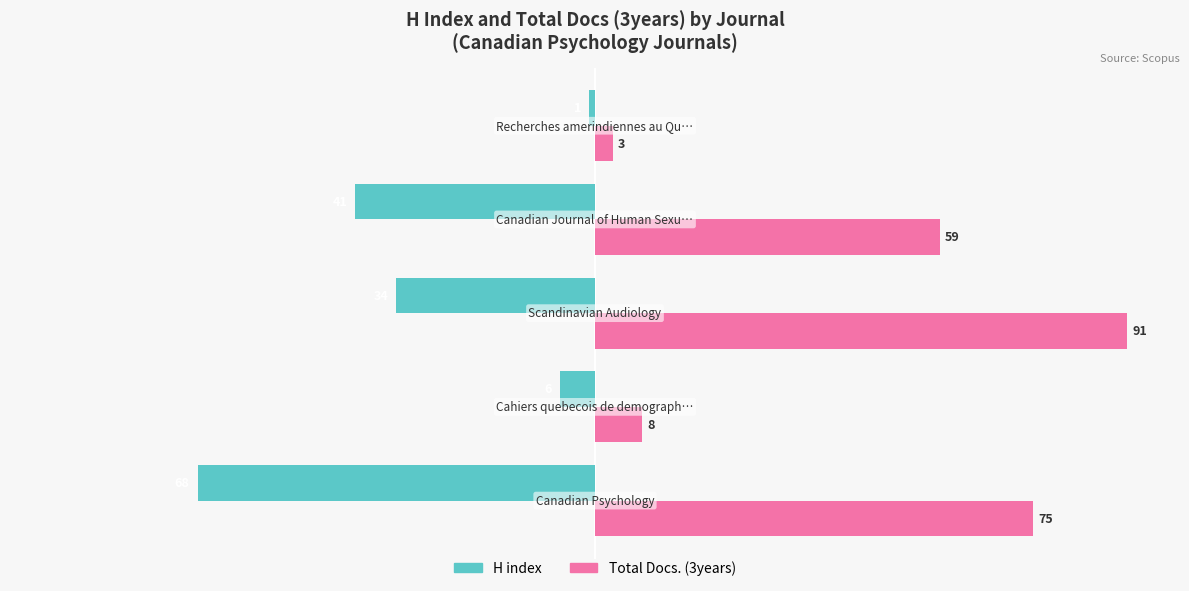

What are all the series names shown in the legend?

H index, Total Docs. (3years)